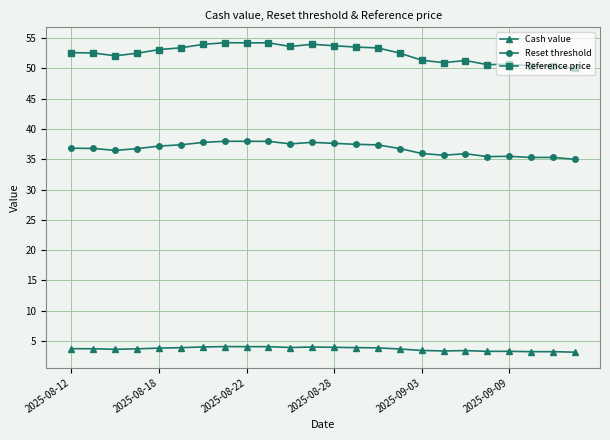

True or false: Reset threshold and Cash value intersect in this chart.

False